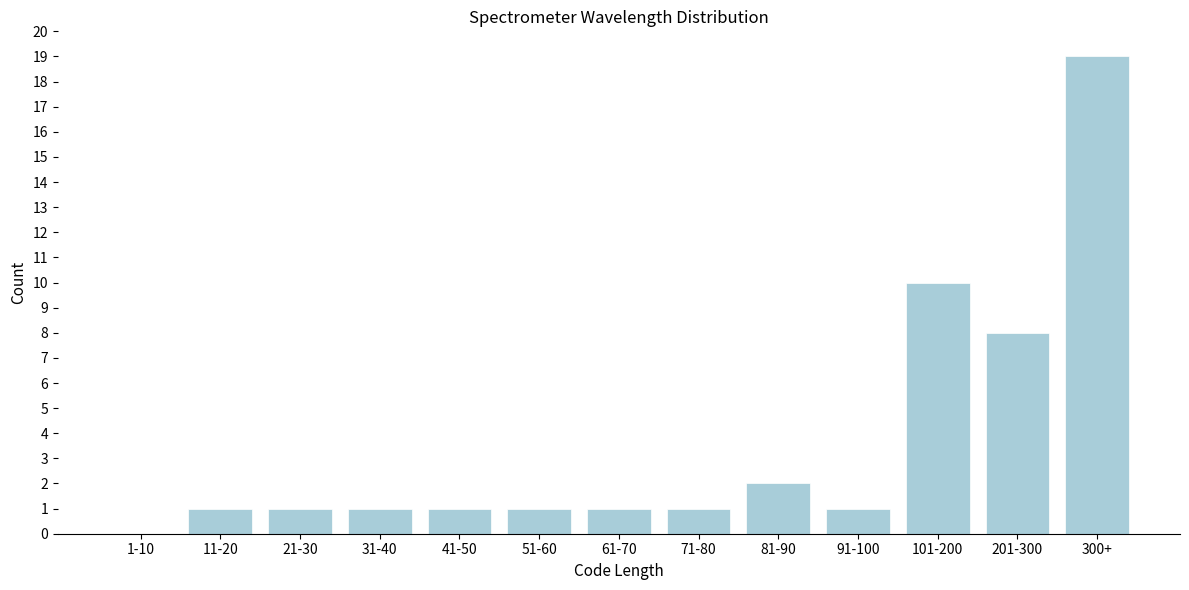

Reading left to right, transcribe all the data shown in this chart.

1-10=0	11-20=1	21-30=1	31-40=1	41-50=1	51-60=1	61-70=1	71-80=1	81-90=2	91-100=1	101-200=10	201-300=8	300+=19